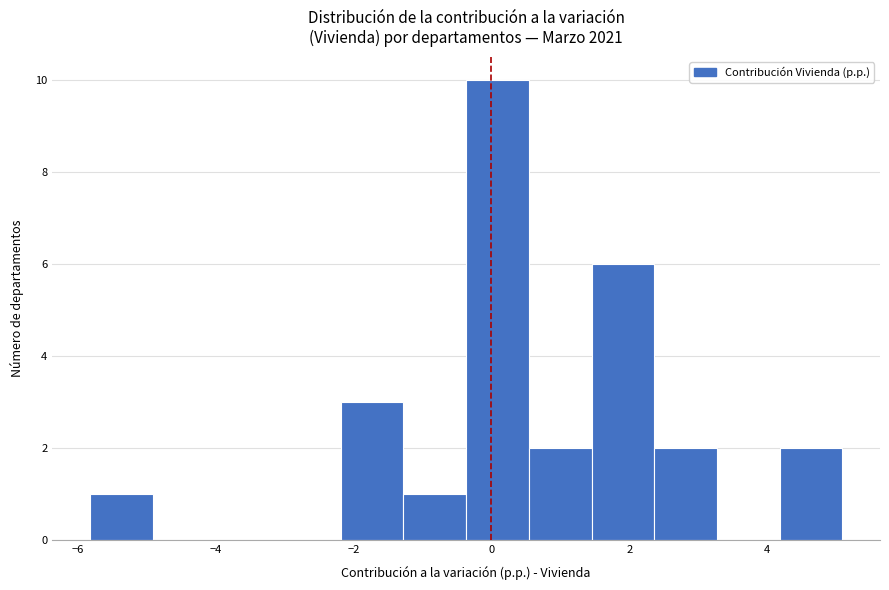

Reading left to right, list every bar in this chart as the range it spans on the x-axis followed by its height. Neither the bar edges nor the heights are printed on the chart, so give them approximately, as read against the axes.

-5.8 to -5.0: 1
-5.0 to -4.0: 0
-4.0 to -3.0: 0
-3.0 to -2.2: 0
-2.2 to -1.2: 3
-1.2 to -0.4: 1
-0.4 to 0.6: 10
0.6 to 1.4: 2
1.4 to 2.4: 6
2.4 to 3.2: 2
3.2 to 4.2: 0
4.2 to 5.0: 2